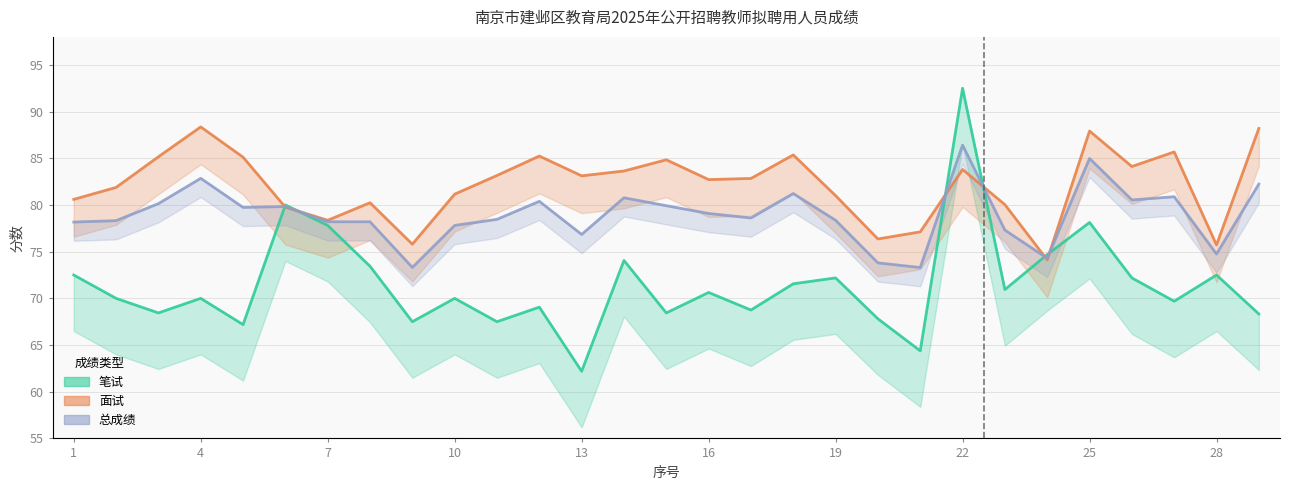

How many data points in 面试 are less than 82?

13